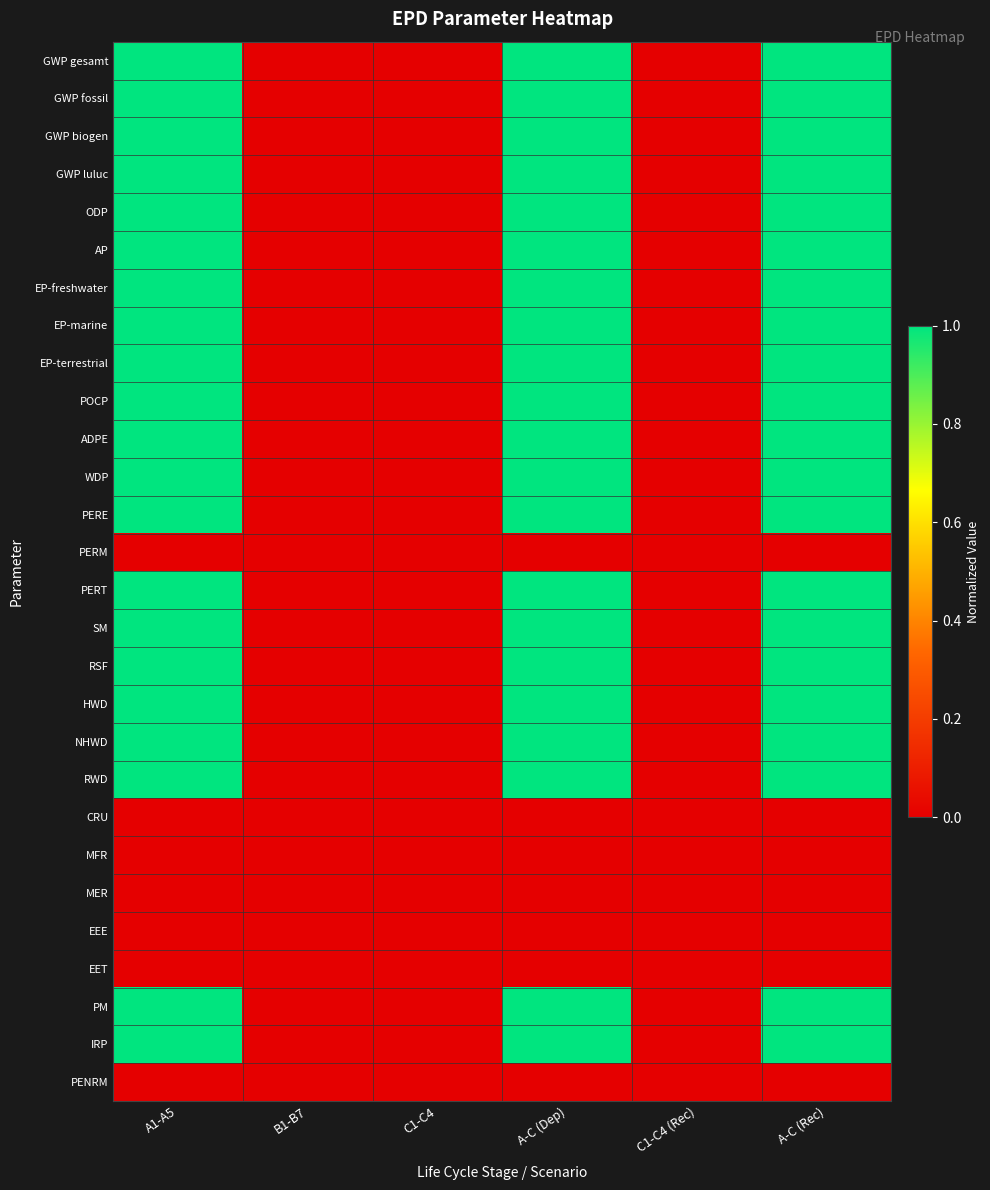

At how many categories does at least one series exceed 0?

3